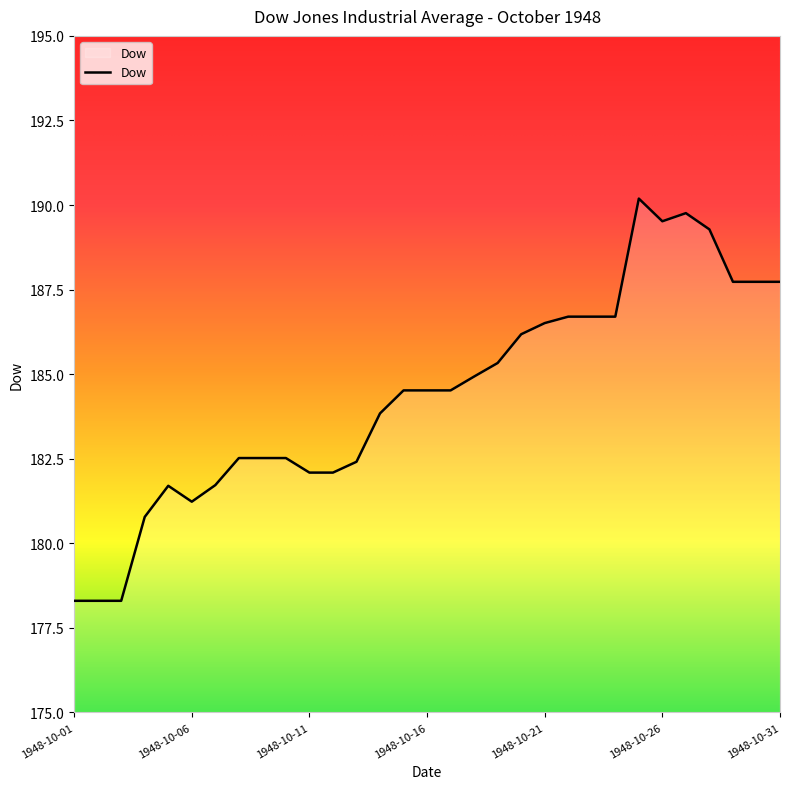

What is the maximum value shown in the chart?

190.2